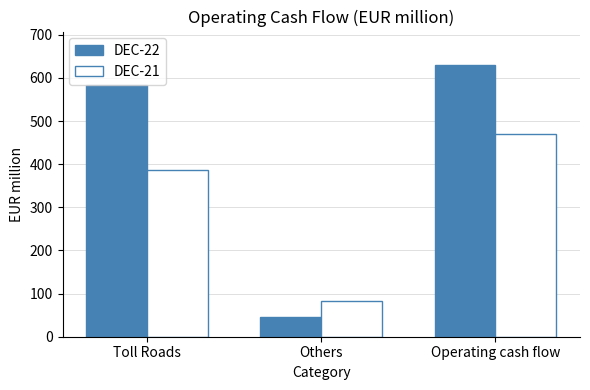

At which category is the sum across all series the highest?

Operating cash flow